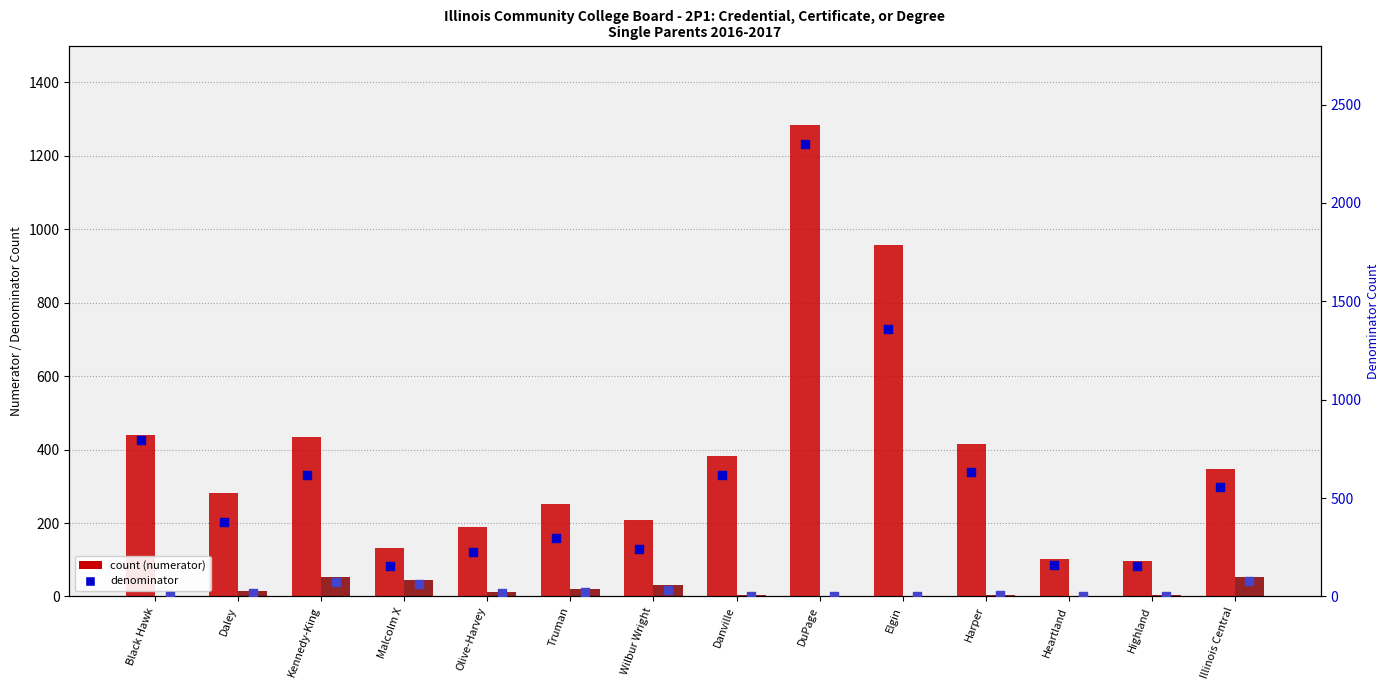

Which series has the widest spread of Y values?

Not a Single Parent (Den)